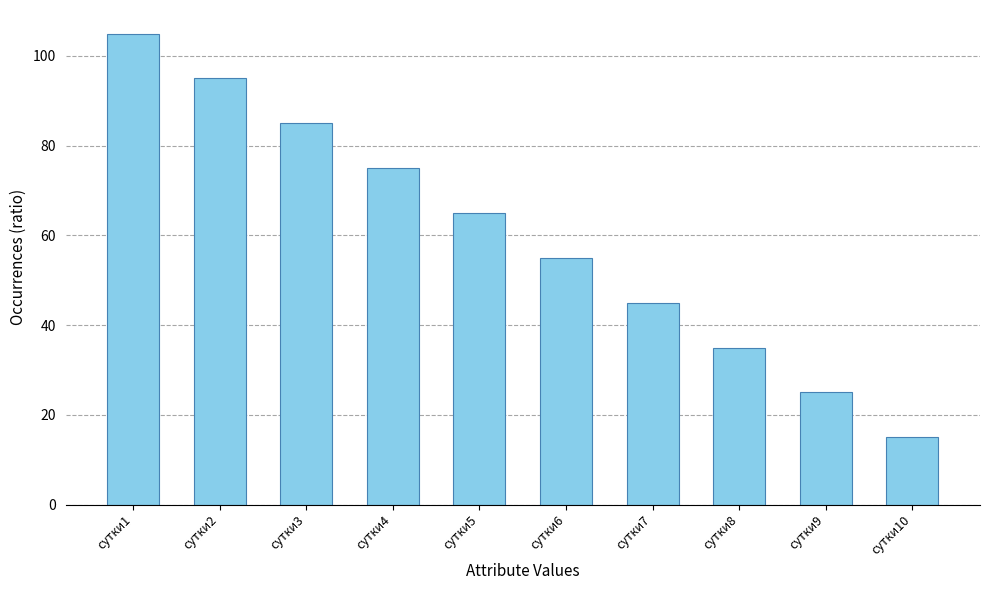

Reading left to right, what are all the values shown in this chart?

сутки1=105	сутки2=95	сутки3=85	сутки4=75	сутки5=65	сутки6=55	сутки7=45	сутки8=35	сутки9=25	сутки10=15